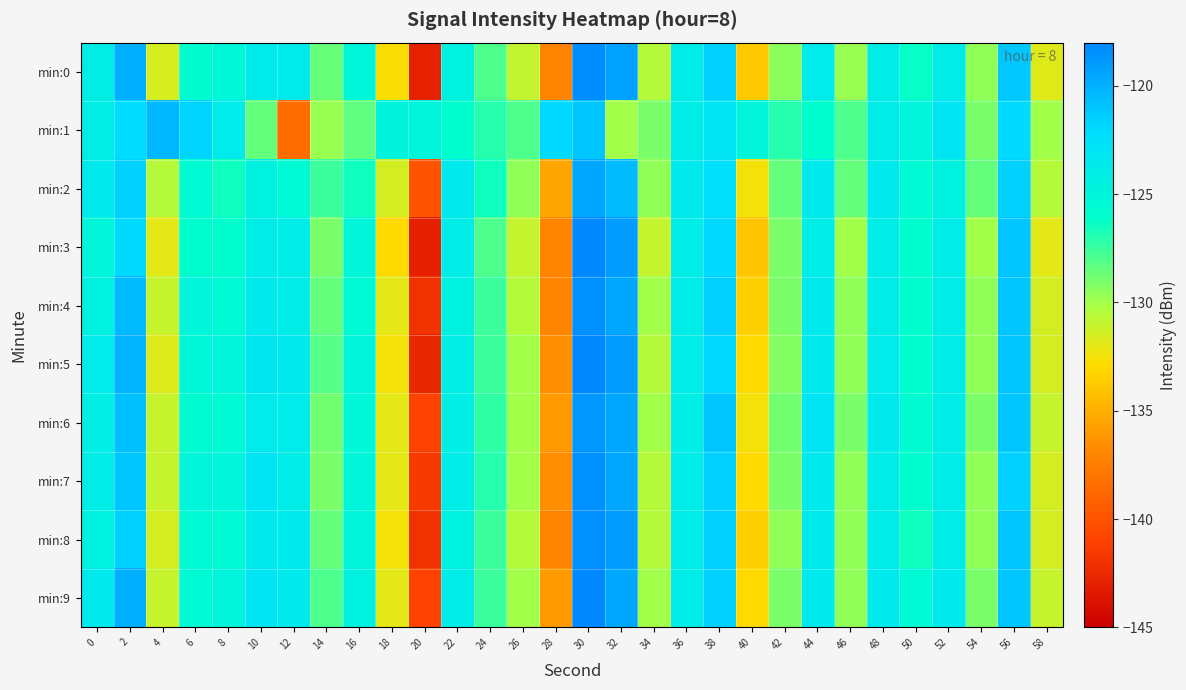

Reading left to right, transcribe all the data shown in this chart.

min:0: 0=-124.1	2=-120.0	4=-131.5	6=-125.9	8=-125.3	10=-123.6	12=-123.6	14=-128.6	16=-125.1	18=-132.7	20=-142.9	22=-124.5	24=-127.9	26=-130.9	28=-137.0	30=-118.4	32=-119.3	34=-130.5	36=-123.9	38=-121.6	40=-133.7	42=-129.5	44=-123.7	46=-129.8	48=-124.0	50=-126.3	52=-124.0	54=-129.5	56=-121.1	58=-131.9
min:1: 0=-124.1	2=-122.1	4=-120.3	6=-121.7	8=-123.7	10=-128.5	12=-138.6	14=-129.8	16=-128.4	18=-124.9	20=-125.0	22=-126.0	24=-127.0	26=-128.0	28=-122.0	30=-121.0	32=-130.0	34=-129.0	36=-124.0	38=-123.0	40=-125.0	42=-127.0	44=-126.0	46=-128.0	48=-124.0	50=-125.0	52=-123.0	54=-129.0	56=-122.0	58=-130.0
min:2: 0=-123.5	2=-121.5	4=-130.5	6=-125.5	8=-126.5	10=-124.5	12=-125.5	14=-127.5	16=-126.5	18=-131.5	20=-140.0	22=-123.5	24=-126.5	26=-129.5	28=-135.5	30=-119.5	32=-120.5	34=-129.5	36=-123.5	38=-122.5	40=-132.5	42=-128.5	44=-123.5	46=-128.5	48=-123.5	50=-125.5	52=-124.5	54=-128.5	56=-121.5	58=-130.5
min:3: 0=-125.0	2=-122.0	4=-132.0	6=-126.0	8=-126.0	10=-124.0	12=-124.0	14=-129.0	16=-125.0	18=-133.0	20=-143.0	22=-124.0	24=-128.0	26=-131.0	28=-137.0	30=-118.0	32=-119.0	34=-131.0	36=-124.0	38=-122.0	40=-134.0	42=-129.0	44=-124.0	46=-130.0	48=-124.0	50=-126.0	52=-124.0	54=-130.0	56=-121.0	58=-132.0
min:4: 0=-124.5	2=-120.5	4=-131.0	6=-125.0	8=-125.5	10=-123.5	12=-124.0	14=-128.5	16=-125.5	18=-132.0	20=-142.0	22=-124.5	24=-127.5	26=-130.5	28=-137.0	30=-118.5	32=-119.5	34=-130.0	36=-124.0	38=-121.5	40=-133.5	42=-129.0	44=-123.5	46=-129.5	48=-124.0	50=-126.0	52=-124.0	54=-129.5	56=-121.0	58=-131.5
min:5: 0=-123.8	2=-120.2	4=-131.8	6=-125.2	8=-125.0	10=-123.2	12=-123.5	14=-128.2	16=-125.0	18=-132.5	20=-142.5	22=-124.2	24=-127.5	26=-130.0	28=-136.5	30=-118.0	32=-119.0	34=-130.5	36=-124.0	38=-121.8	40=-133.0	42=-129.2	44=-123.5	46=-129.5	48=-123.8	50=-126.0	52=-124.0	54=-129.5	56=-121.0	58=-131.5
min:6: 0=-124.2	2=-120.8	4=-131.0	6=-125.8	8=-125.5	10=-123.8	12=-123.8	14=-128.8	16=-125.2	18=-132.0	20=-141.0	22=-124.2	24=-127.2	26=-130.0	28=-136.0	30=-118.8	32=-119.5	34=-130.0	36=-124.2	38=-121.0	40=-132.5	42=-128.8	44=-123.0	46=-129.0	48=-123.5	50=-125.8	52=-124.0	54=-129.0	56=-121.0	58=-131.0
min:7: 0=-124.0	2=-121.0	4=-131.0	6=-125.0	8=-125.0	10=-123.0	12=-124.0	14=-129.0	16=-125.0	18=-132.0	20=-141.5	22=-124.0	24=-127.0	26=-130.0	28=-136.5	30=-118.5	32=-119.5	34=-130.5	36=-124.0	38=-121.5	40=-133.0	42=-129.0	44=-123.5	46=-129.5	48=-124.0	50=-126.0	52=-124.0	54=-129.5	56=-121.5	58=-131.5
min:8: 0=-124.5	2=-121.5	4=-131.5	6=-125.5	8=-125.5	10=-123.5	12=-123.5	14=-128.5	16=-125.0	18=-132.5	20=-142.0	22=-124.5	24=-127.5	26=-130.5	28=-137.0	30=-118.5	32=-119.0	34=-130.5	36=-124.0	38=-121.5	40=-133.5	42=-129.5	44=-123.5	46=-129.5	48=-124.0	50=-126.5	52=-124.0	54=-129.5	56=-121.0	58=-131.5
min:9: 0=-123.5	2=-120.0	4=-131.0	6=-125.5	8=-125.0	10=-123.0	12=-123.5	14=-128.0	16=-124.5	18=-132.0	20=-141.0	22=-124.0	24=-127.5	26=-130.0	28=-136.0	30=-118.0	32=-119.5	34=-130.0	36=-124.0	38=-121.5	40=-133.0	42=-129.0	44=-123.5	46=-129.5	48=-123.5	50=-125.5	52=-123.5	54=-129.0	56=-121.0	58=-131.0